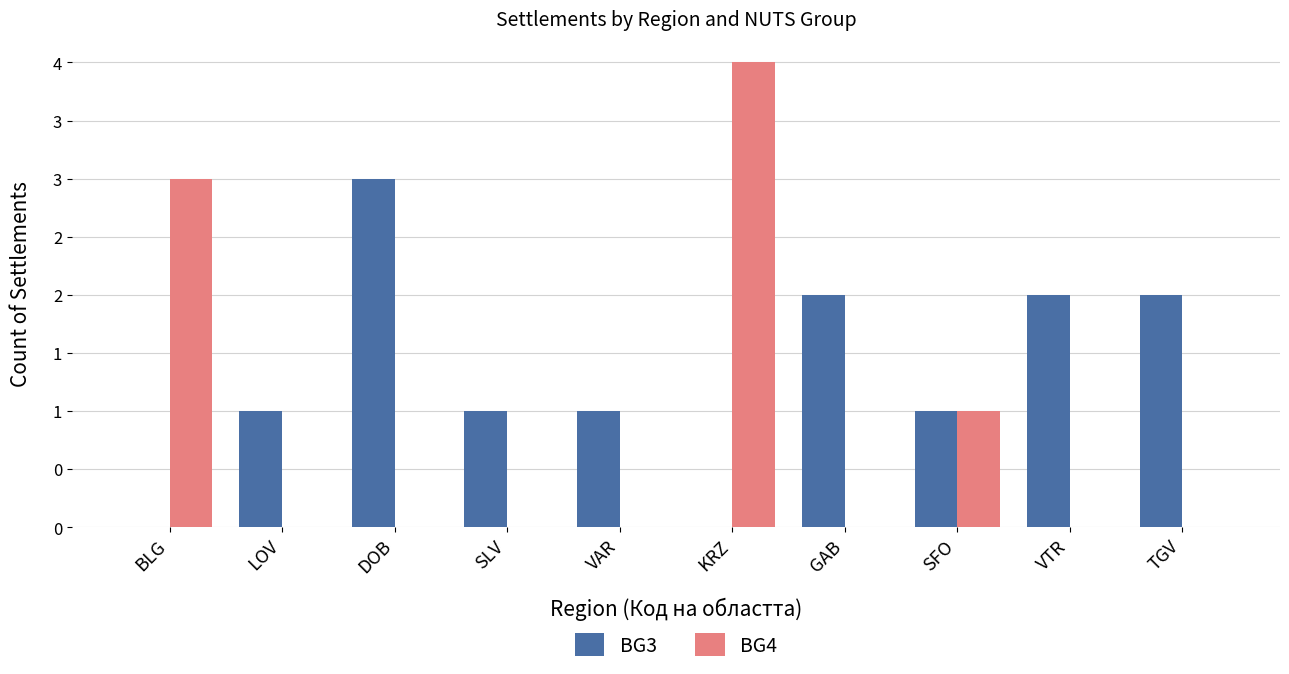

Reading left to right, list all the values displayed in this chart.

BG3: 0	1	3	1	1	0	2	1	2	2
BG4: 3	0	0	0	0	4	0	1	0	0